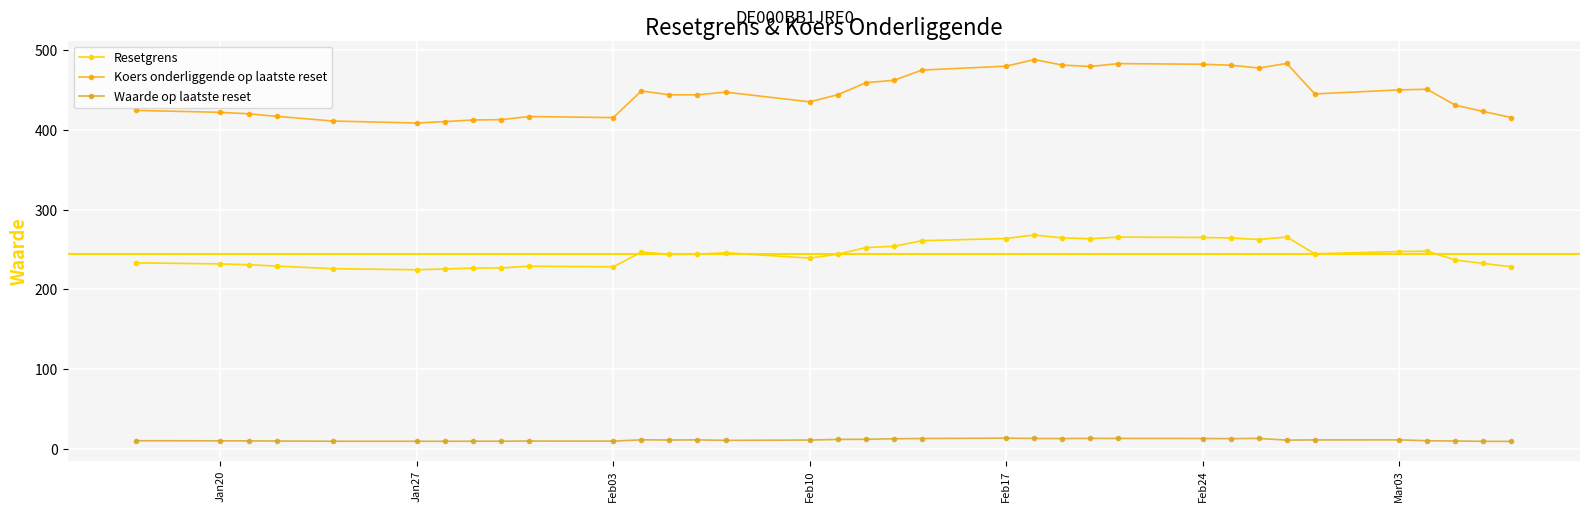

Which series has the widest spread of values?

Koers onderliggende op laatste reset